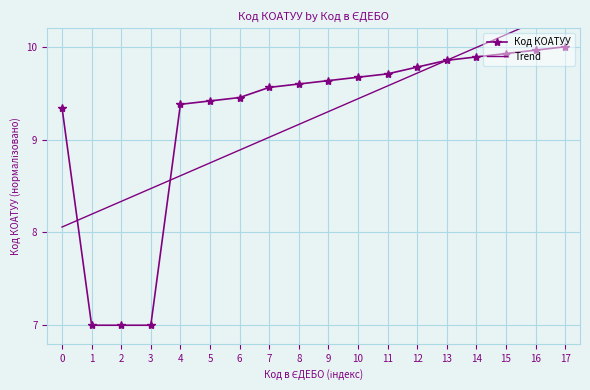

What is the minimum value shown in the chart?

7.0